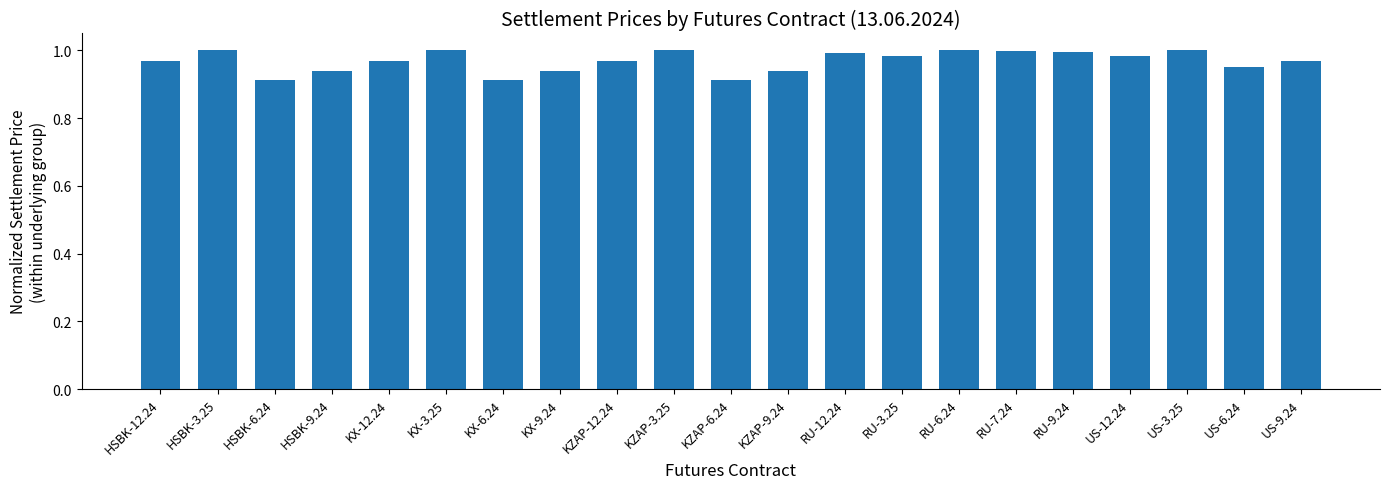

How many bars are there in total?

21